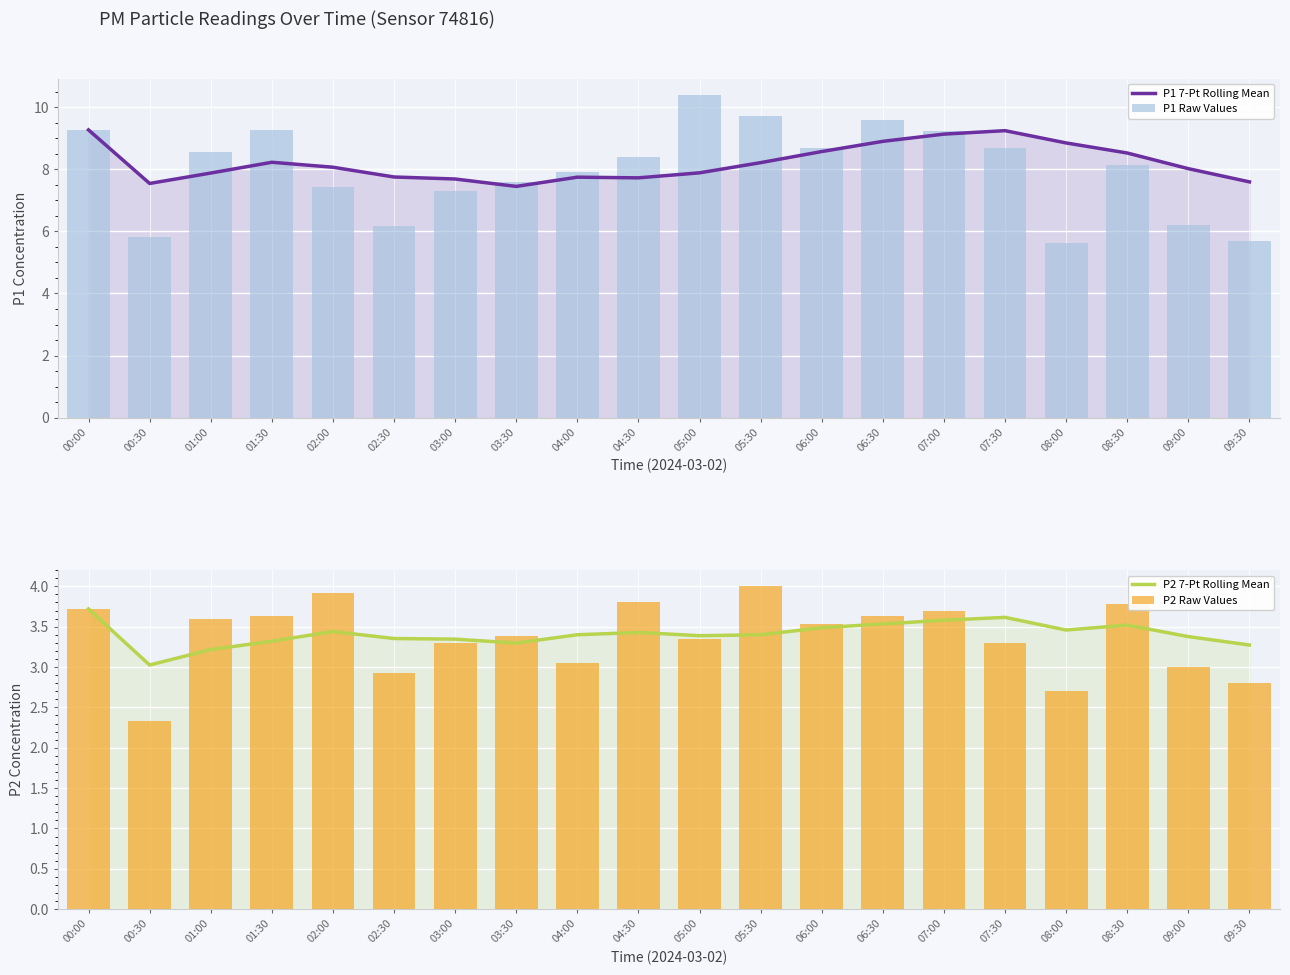

What is the label of the 9th bar from the right?

05:30